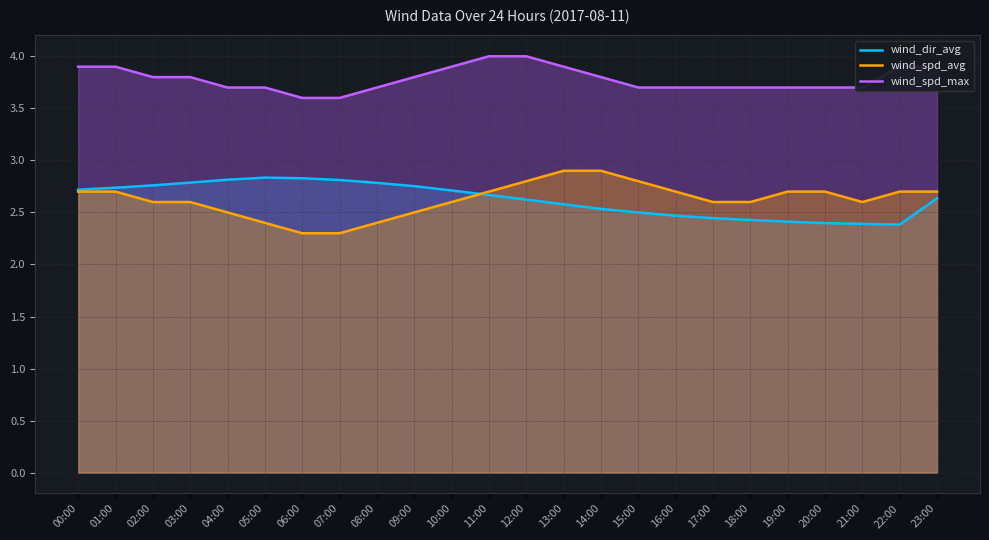

Rank the categories by wind_dir_avg value from highest to lowest.

05:00, 06:00, 04:00, 07:00, 03:00, 08:00, 02:00, 09:00, 01:00, 00:00, 10:00, 11:00, 23:00, 12:00, 13:00, 14:00, 15:00, 16:00, 17:00, 18:00, 19:00, 20:00, 21:00, 22:00